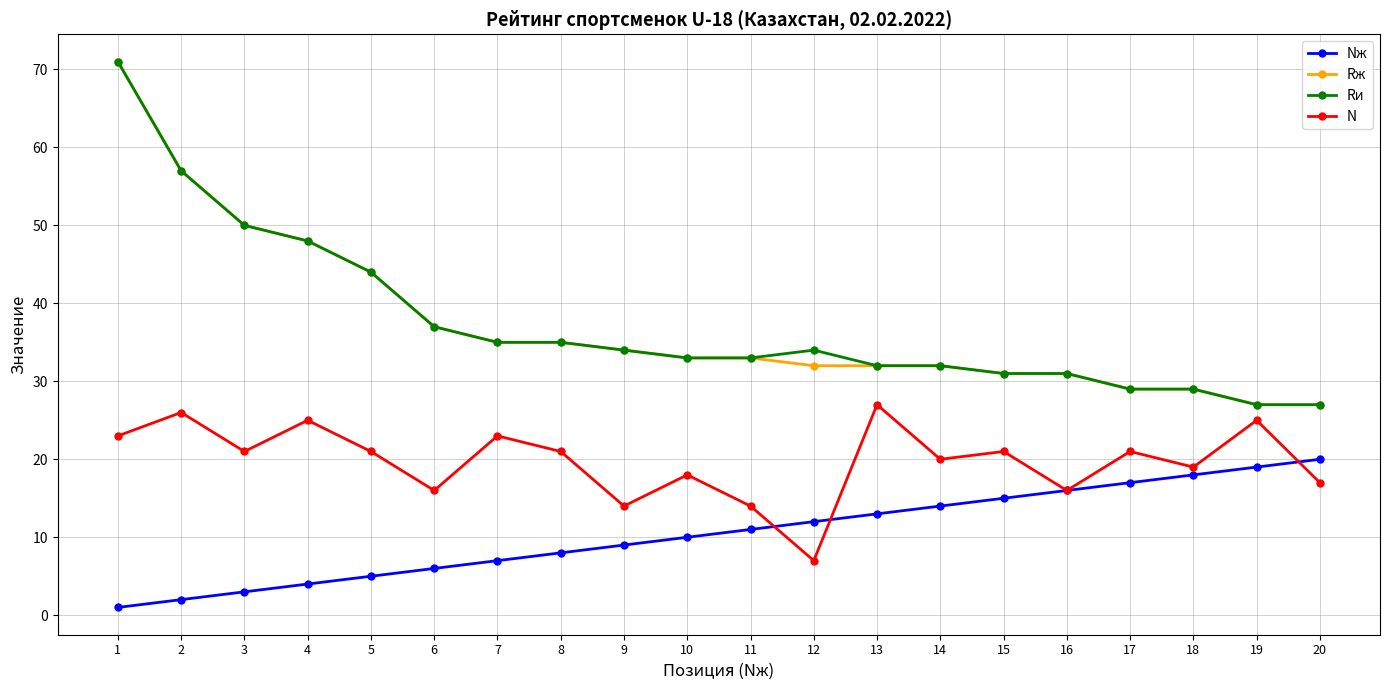

Is the value of N at 13 greater than the value of Rи at 1?

No